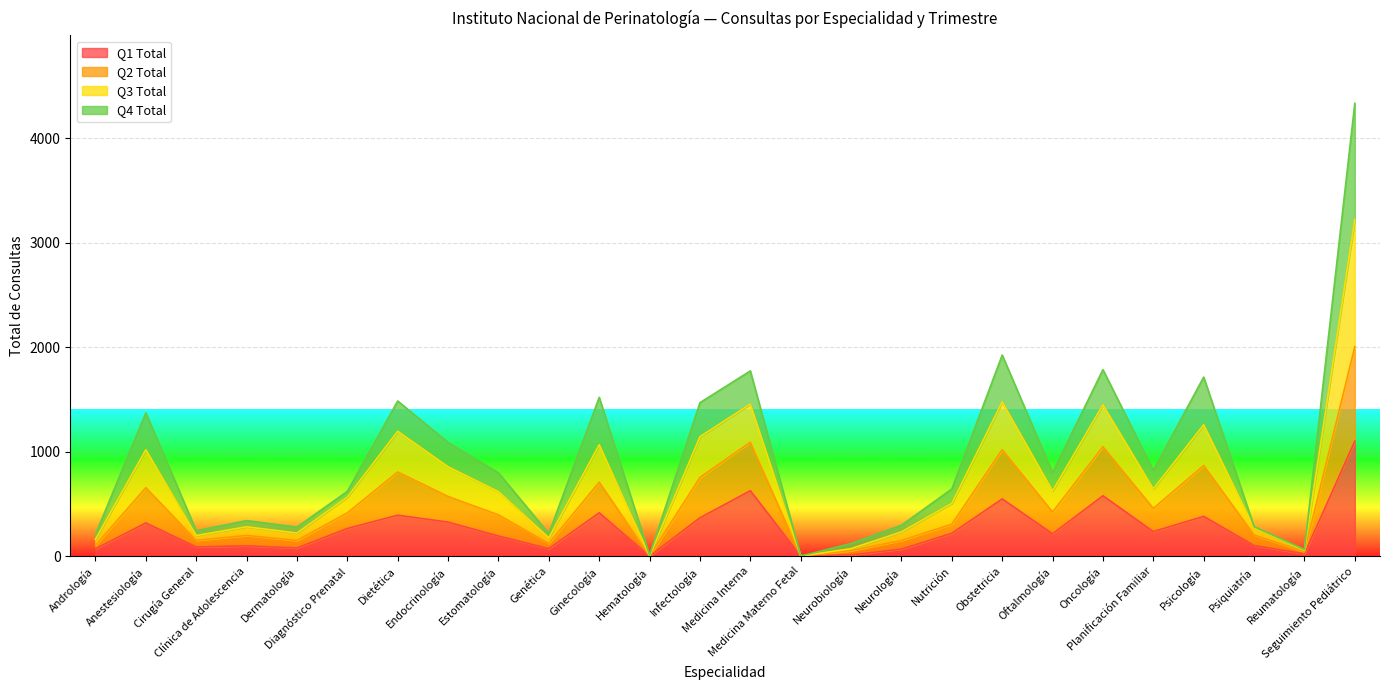

What are all the series names shown in the legend?

Q1 Total, Q2 Total, Q3 Total, Q4 Total